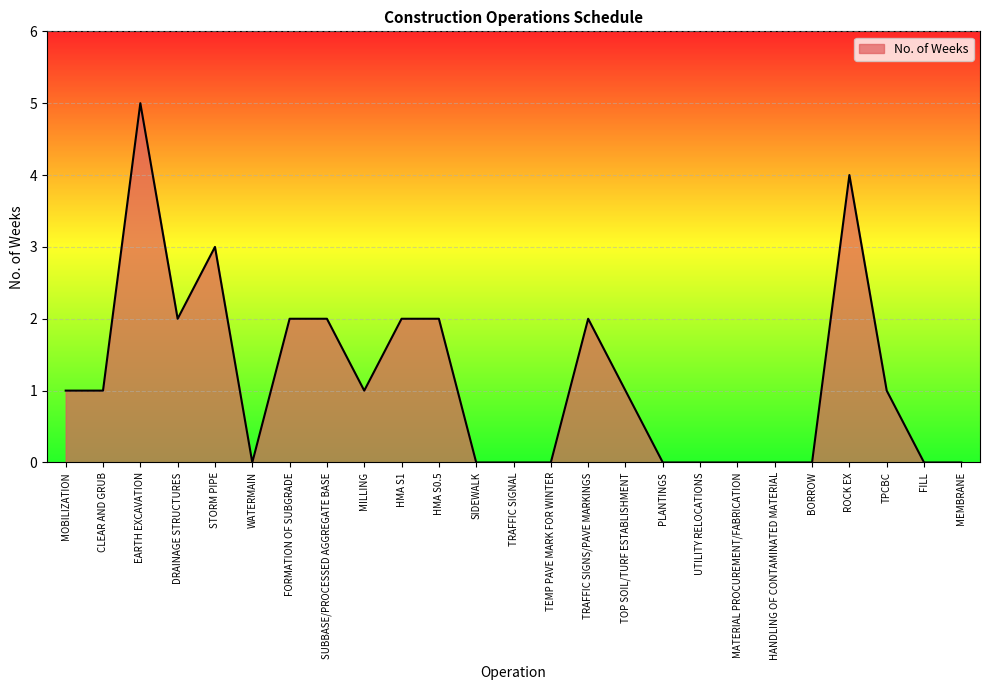

Reading left to right, list all the values displayed in this chart.

1	1	5	2	3	0	2	2	1	2	2	0	0	0	2	1	0	0	0	0	0	4	1	0	0